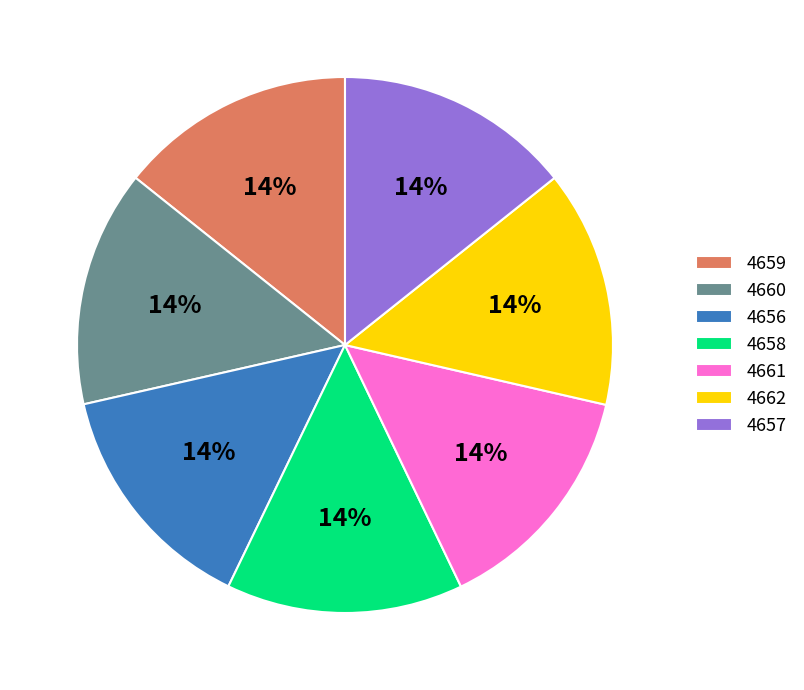

Approximately how many times larger is the value at 4657 compared to 4660?

1.0